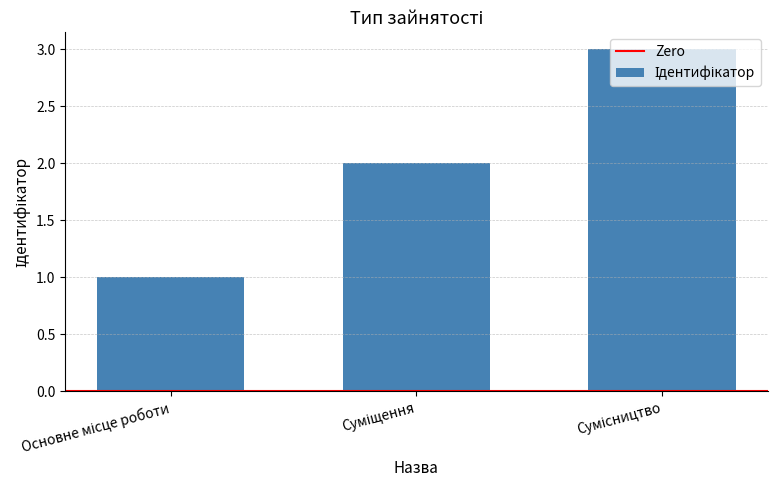

What is the greatest value displayed?

3